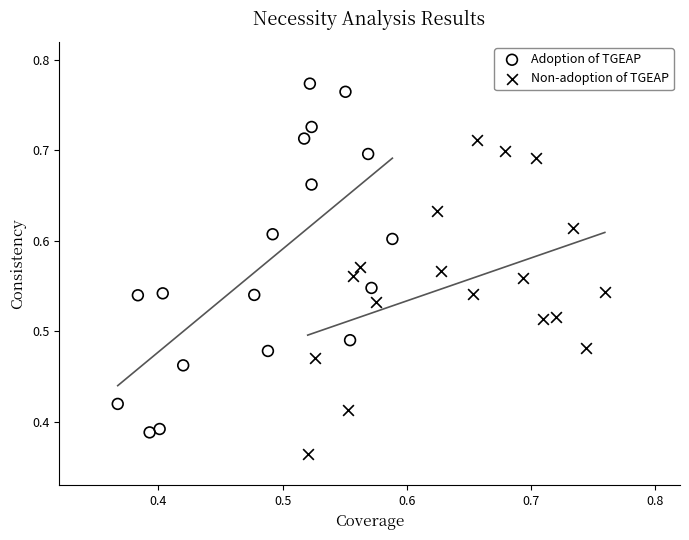

Which series has the largest Y range (max minus min)?

Adoption of TGEAP